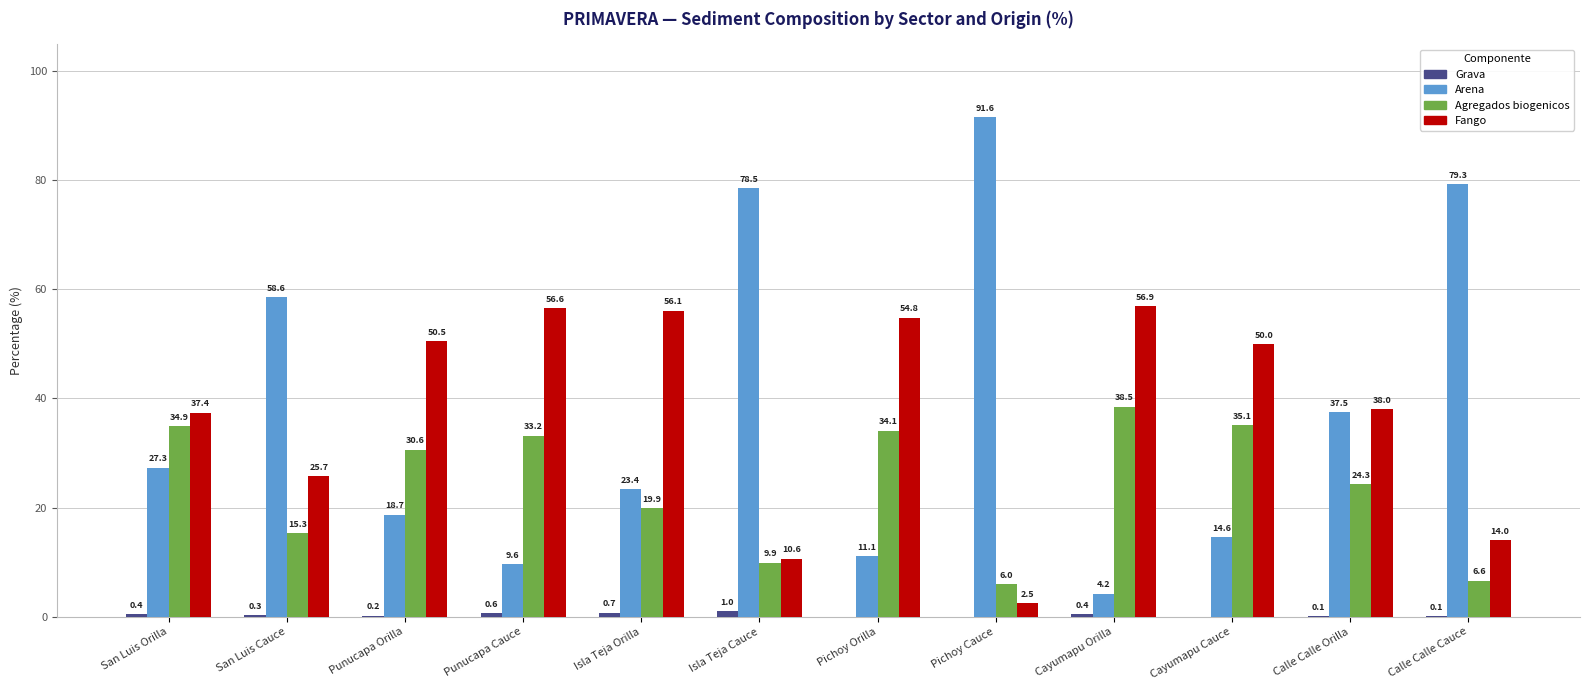

What is the average value of the Arena series?

37.9